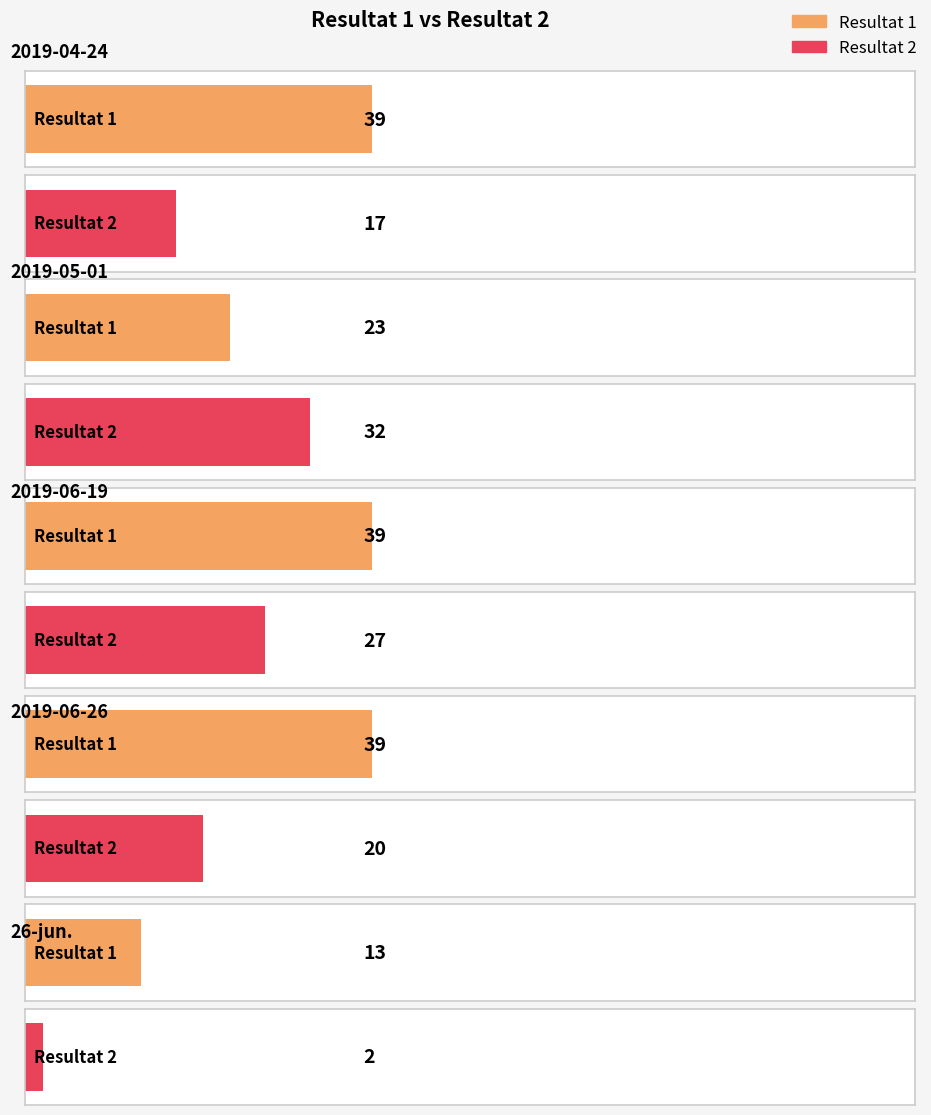

What is the total value across all series at 2019-06-26?

59